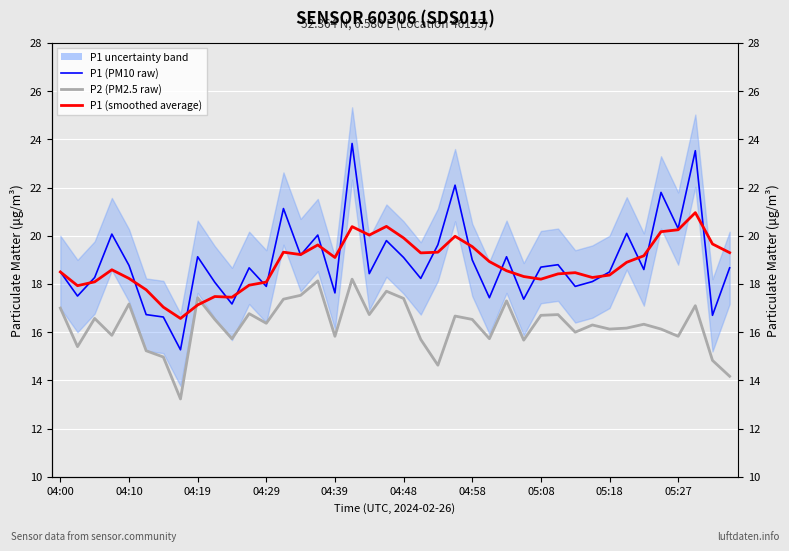

Which series has the widest spread of values?

P1 (PM10 raw)